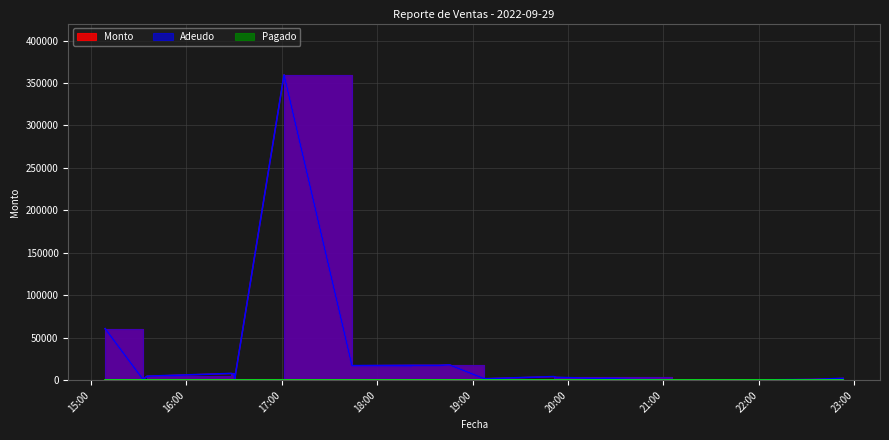

Read the Monto value at 2022-09-29 18:45:24.

18000.0